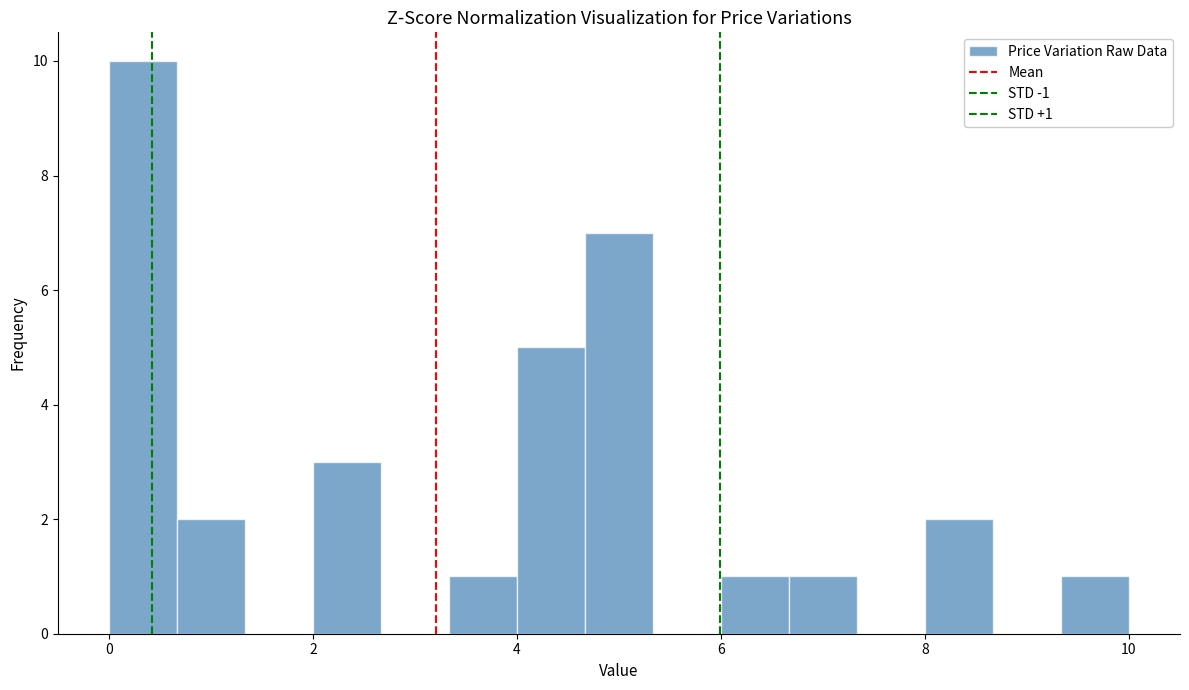

Read against the x-axis, roughly where is the centre of the tallest bar?

0.4